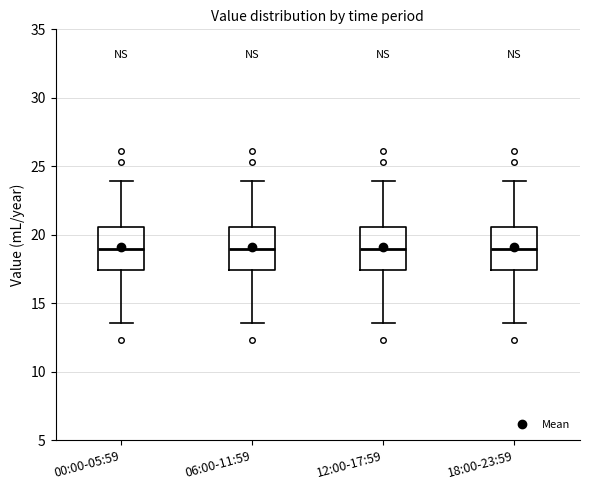

Where is the upper edge of the box for 12:00-17:59 on the y-axis? The values are not printed on the chart, so give them approximately, as read against the axis.

20.5